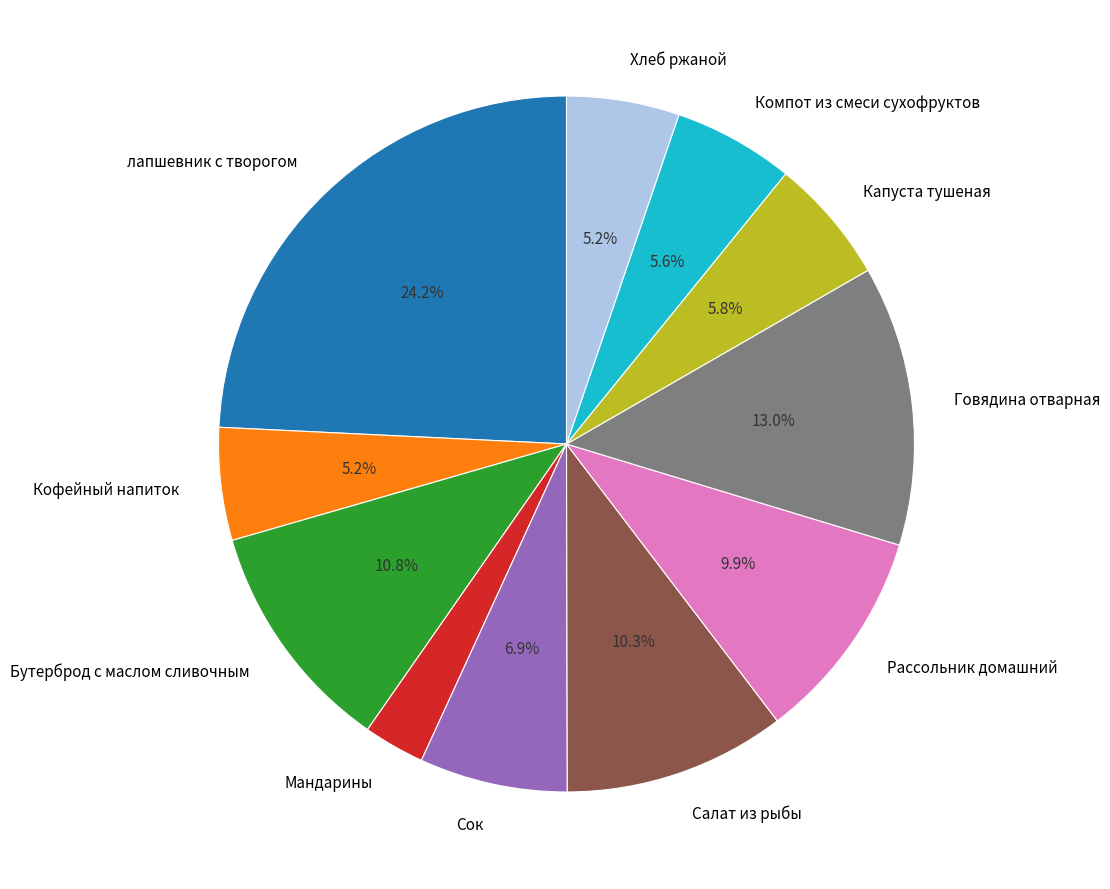

Which has a higher value, Говядина отварная or Хлеб ржаной?

Говядина отварная